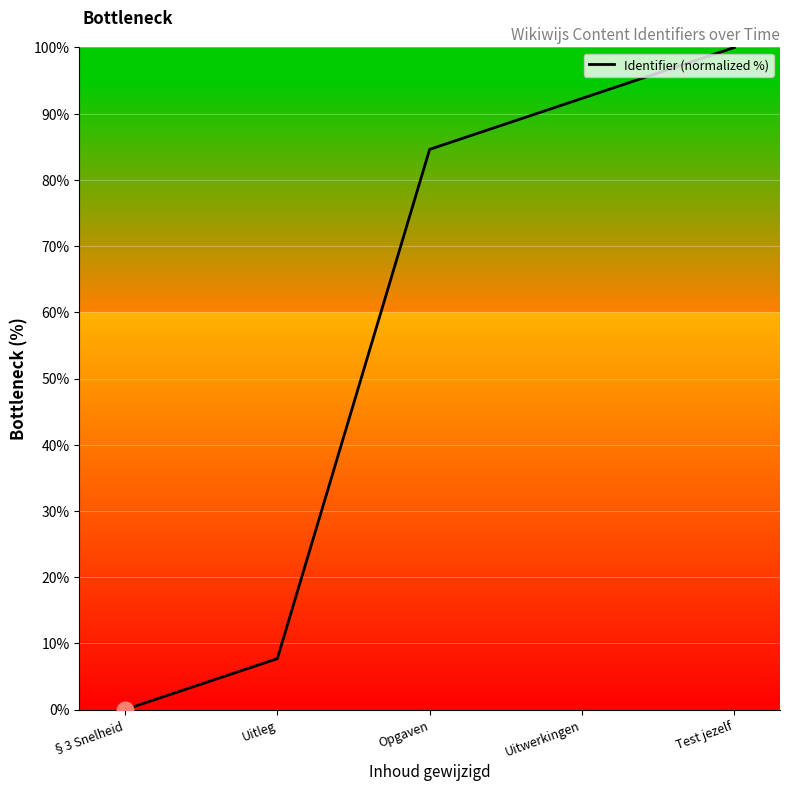

Which label corresponds to the largest value in the chart?

Test jezelf